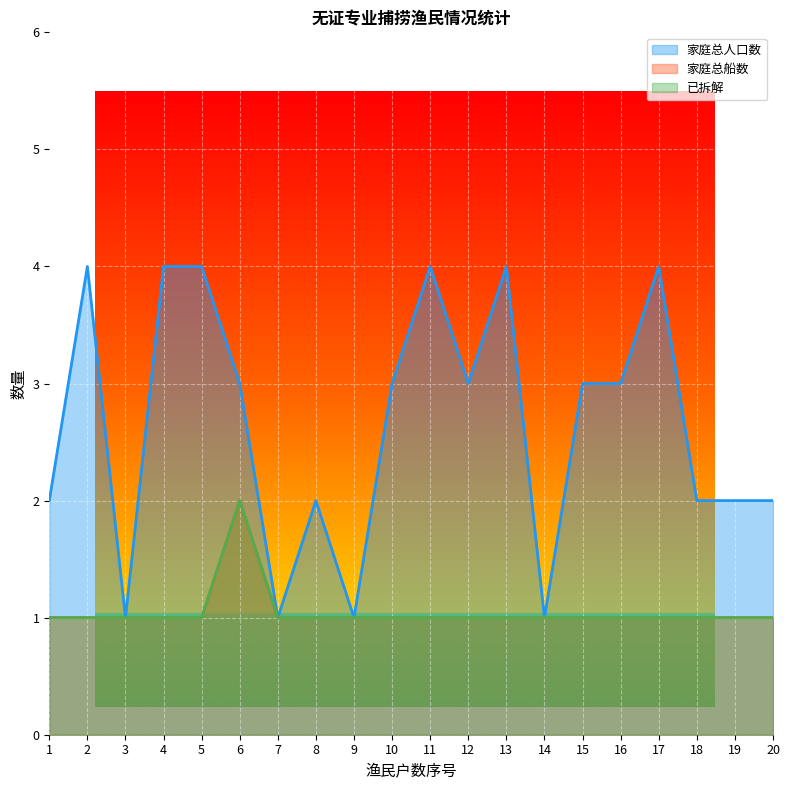

True or false: 家庭总船数 has a value of 1 at 15.

False